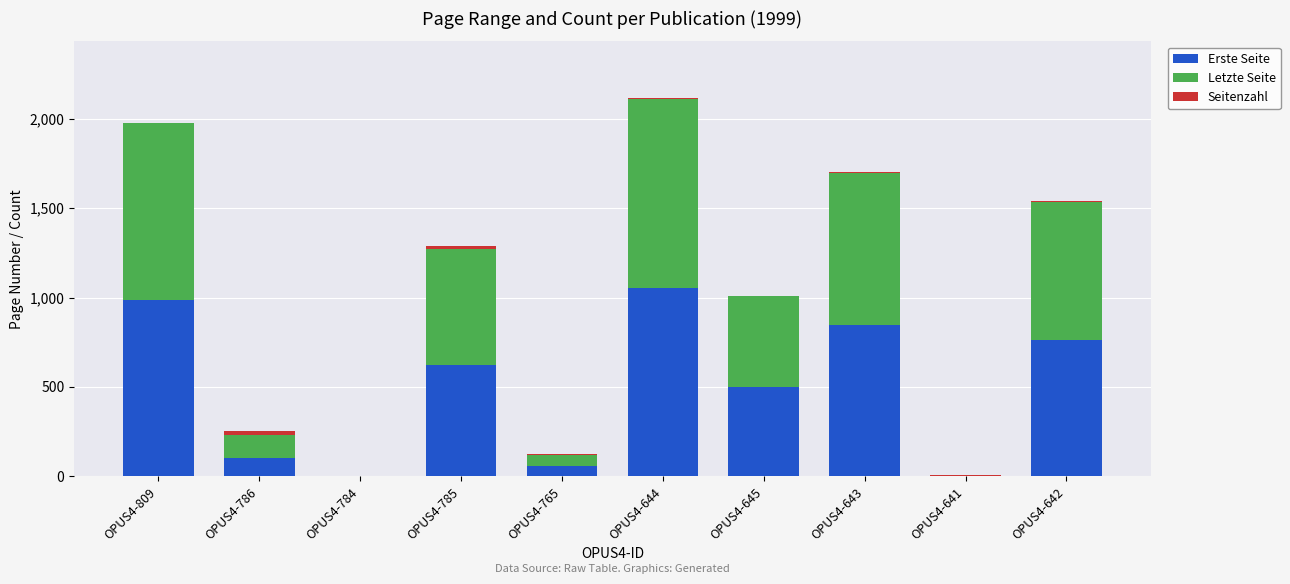

Does the chart contain stacked bars?

Yes